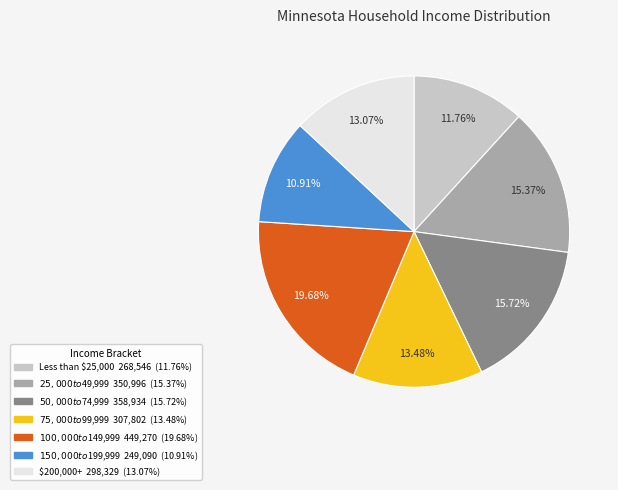

Does $75,000 to $99,999 account for over 50% of the chart?

No